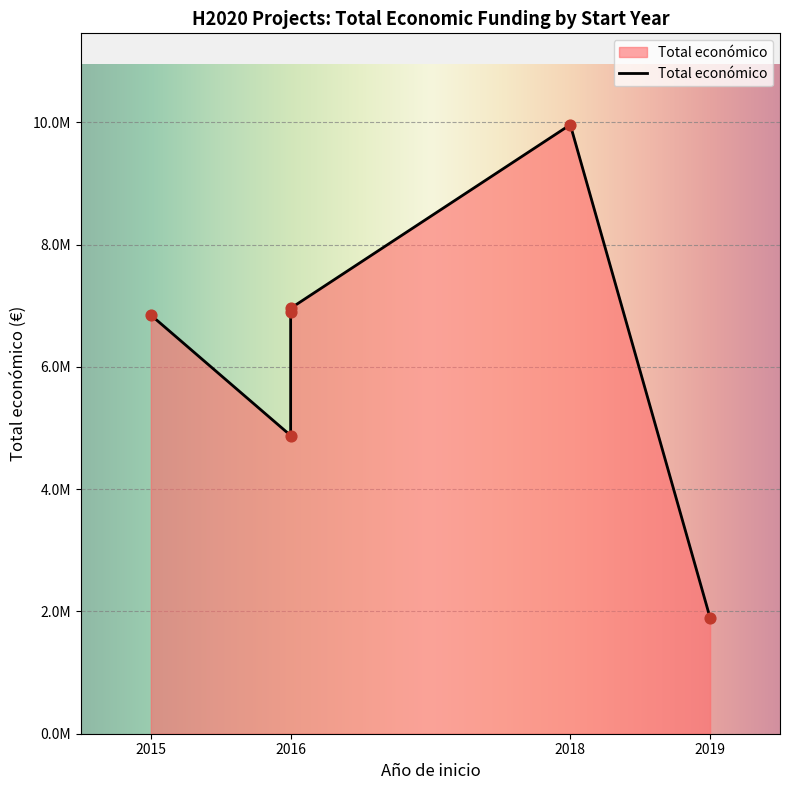

Approximately how many times larger is the value at 2015 compared to 2016?

1.4